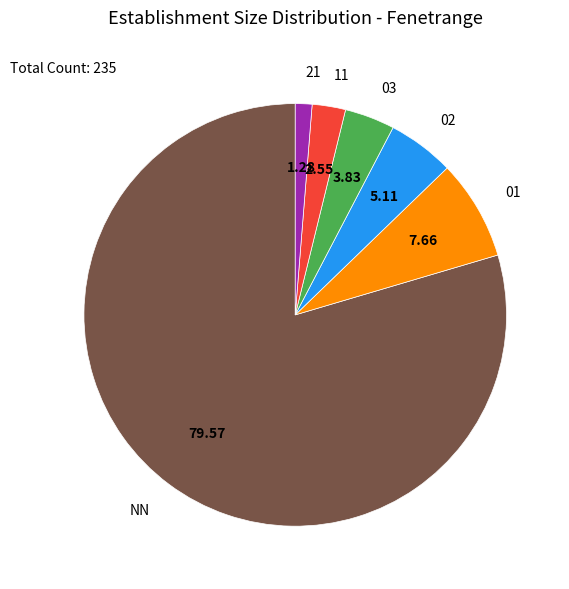

Is there any slice that represents more than half of the pie?

Yes